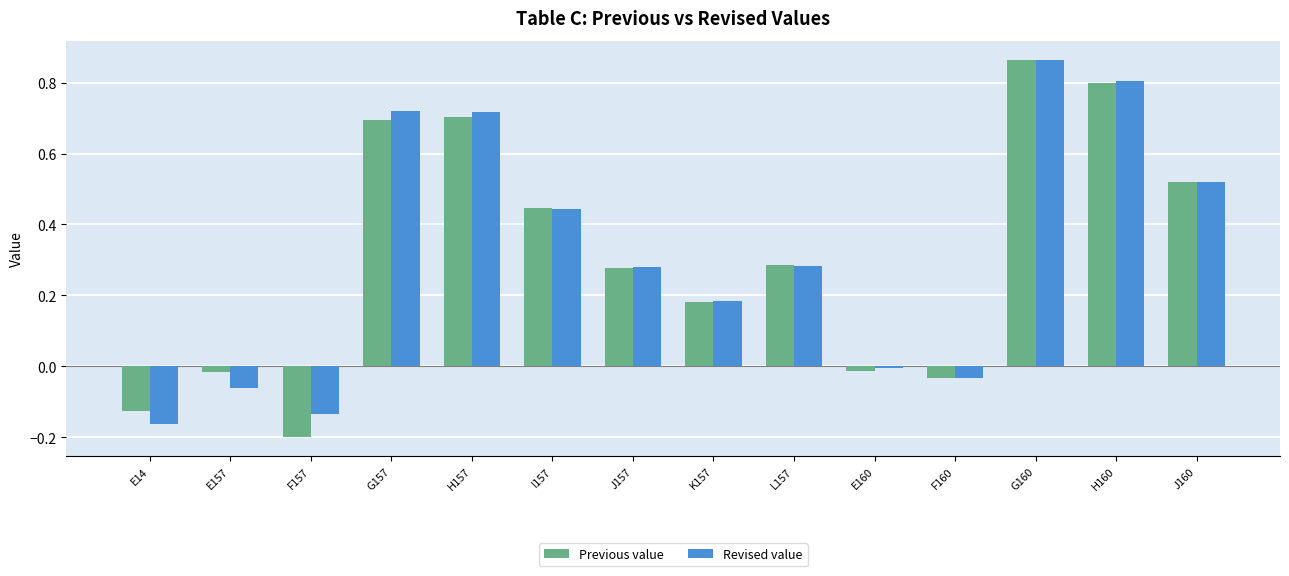

What is the label of the 8th bar from the left?

K157